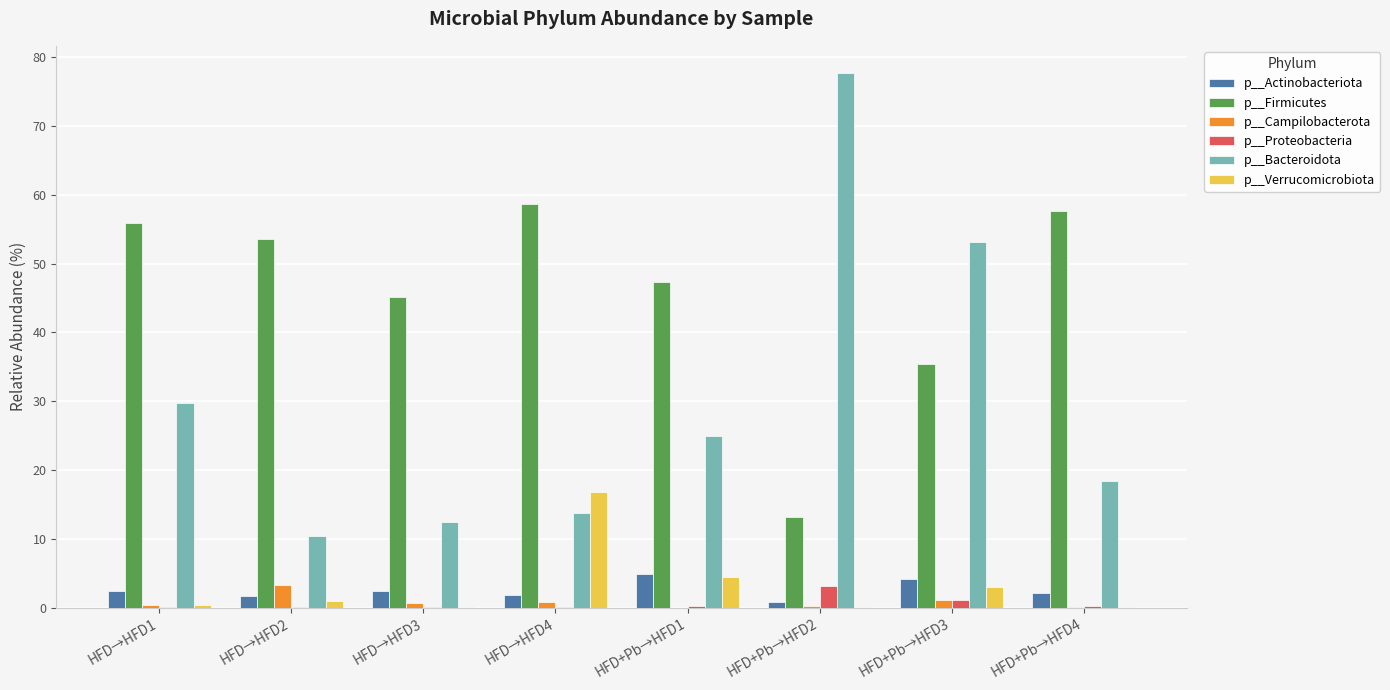

Are the bars horizontal?

No